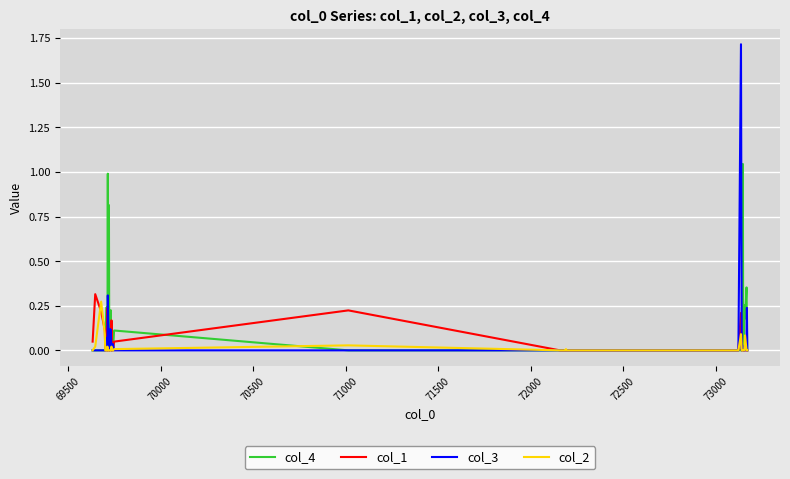

Which series has the largest range (max minus min)?

col_3